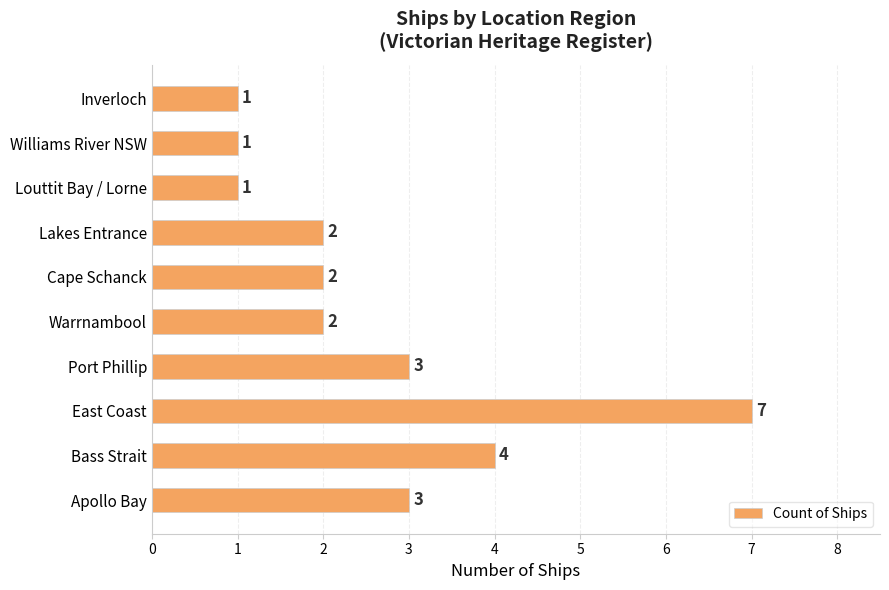

Which has a higher value, Louttit Bay / Lorne or Cape Schanck?

Cape Schanck